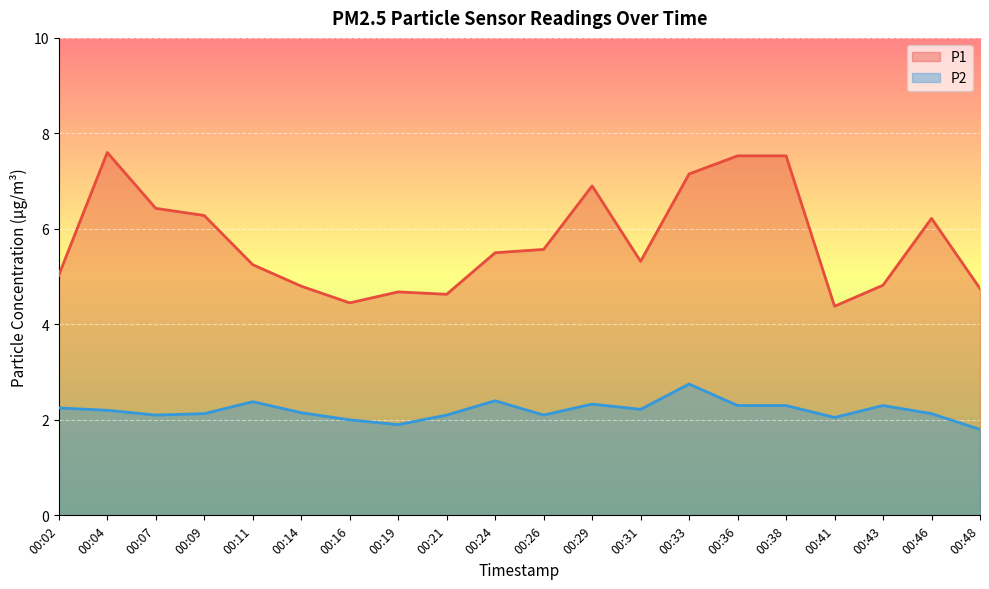

Rank the series at 00:38 from lowest to highest value.

P2, P1